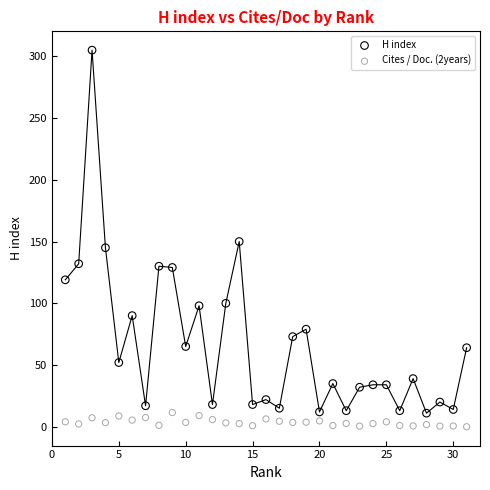

Which series has the largest Y range (max minus min)?

H index